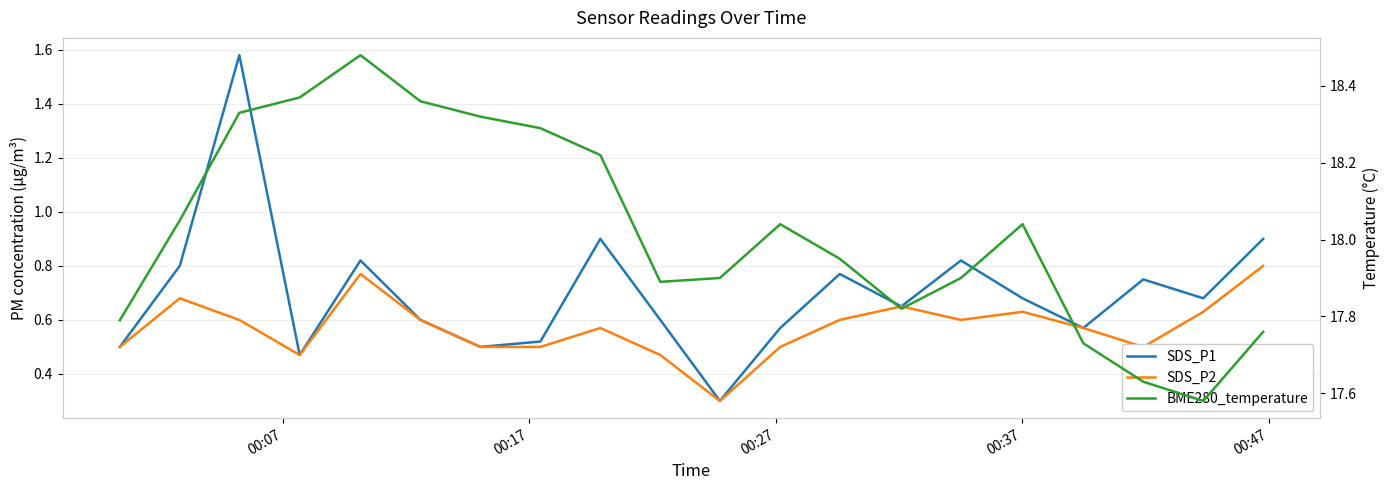

What is the maximum value shown in the chart?

18.5